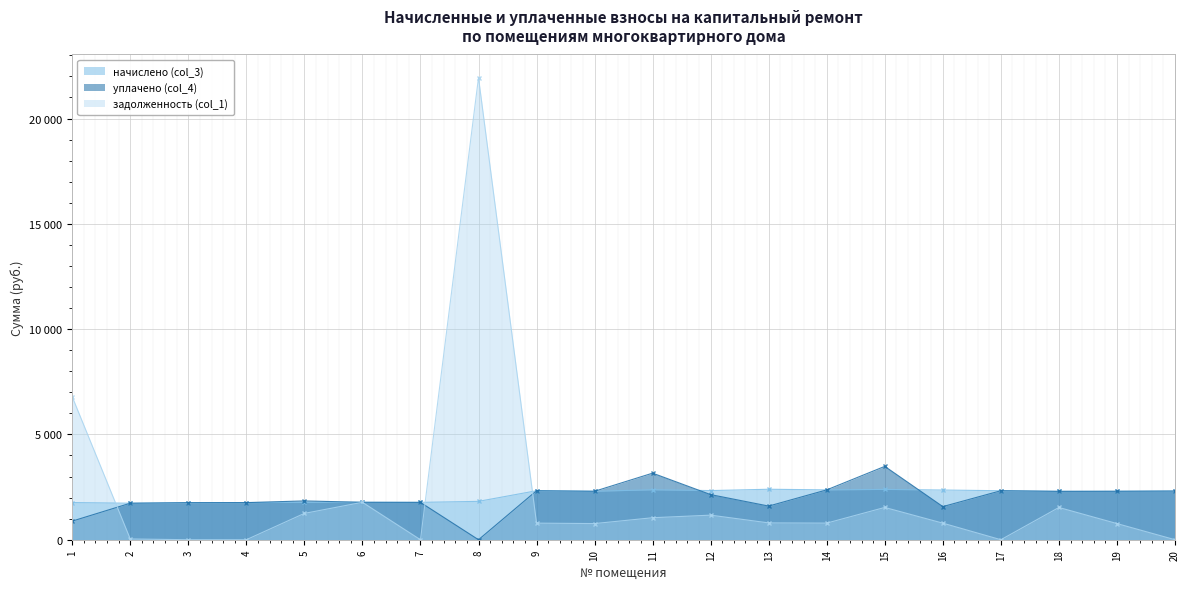

What is the total value across all series at 3?

3517.4